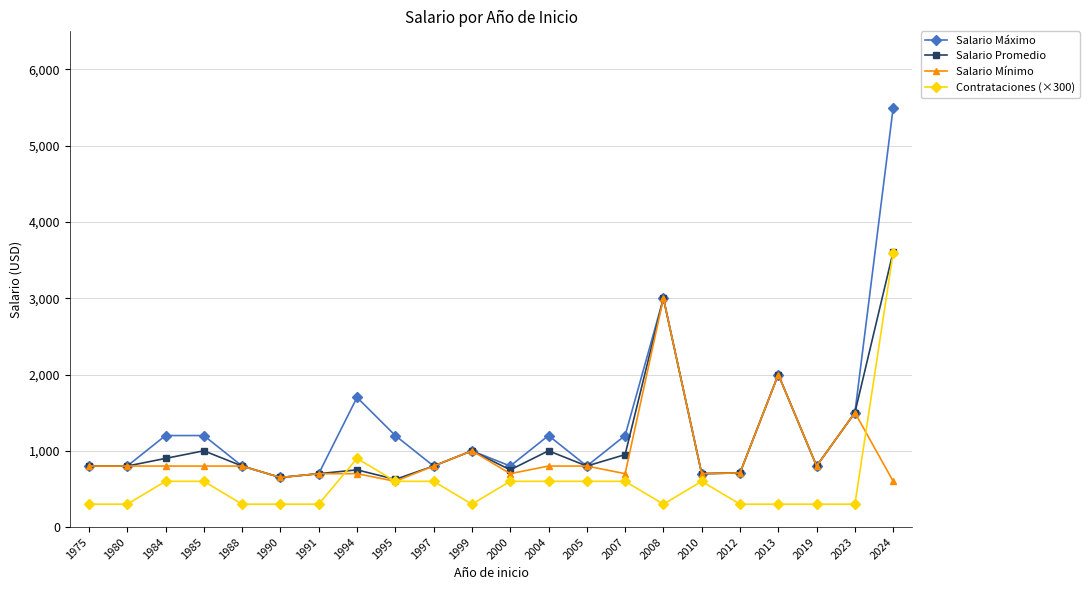

The Salario Máximo series shows 1200 at 2007. True or false?

True